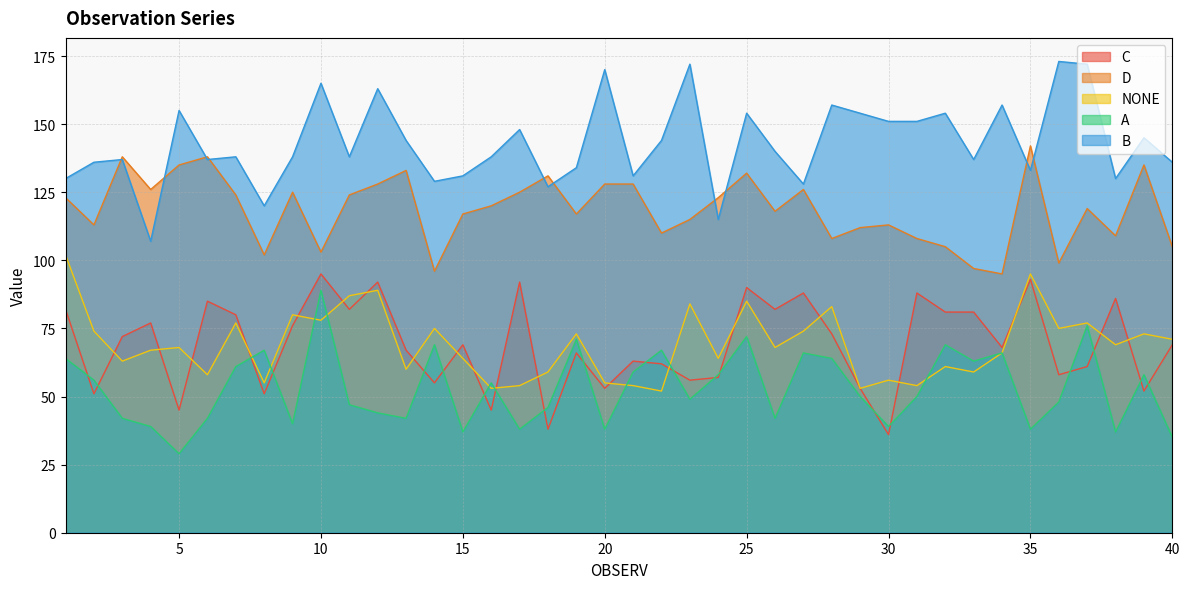

At which category does NONE reach its first local valley?

3